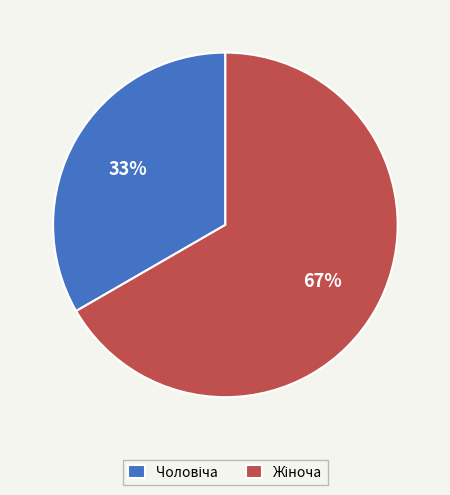

To the nearest percent, what is the average slice percentage?

50%